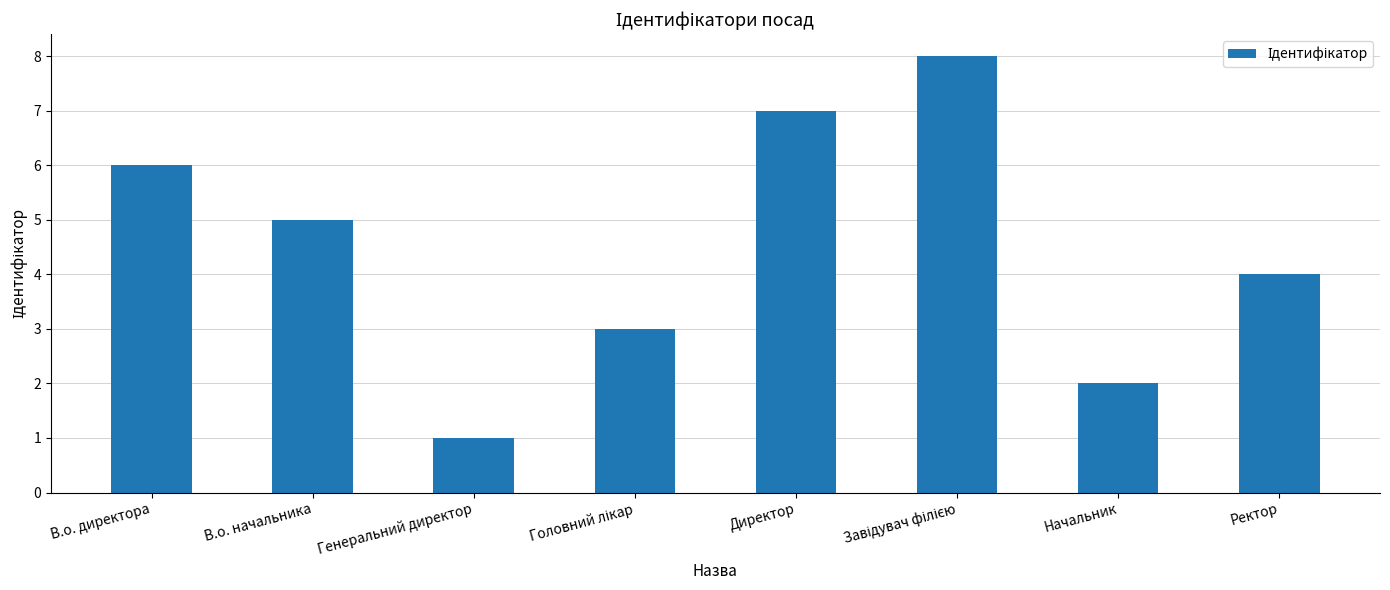

Which label corresponds to the smallest value in the chart?

Генеральний директор